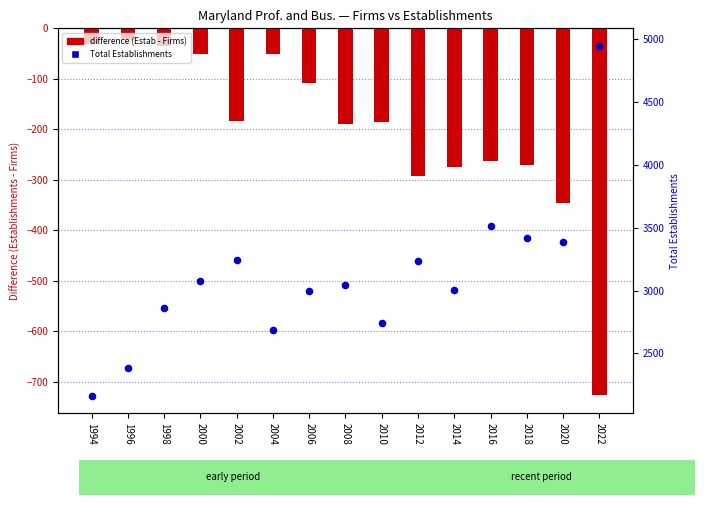

Which series has the largest Y range (max minus min)?

Total Establishments